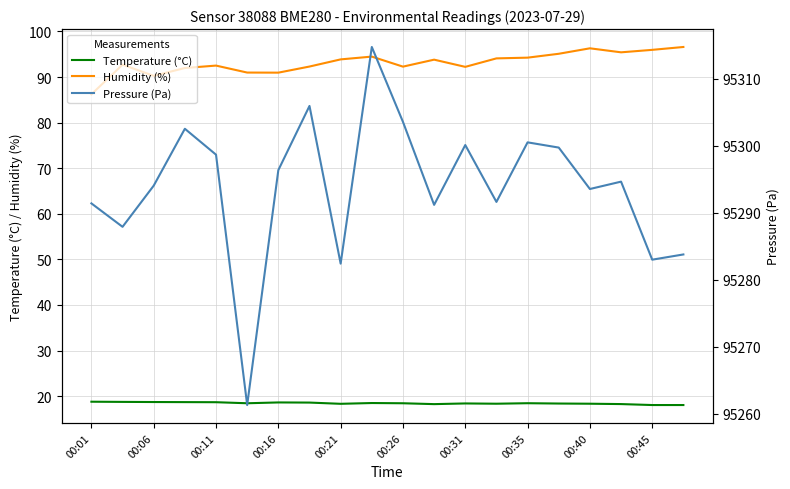

Which series has the largest total across all categories?

Pressure (Pa)